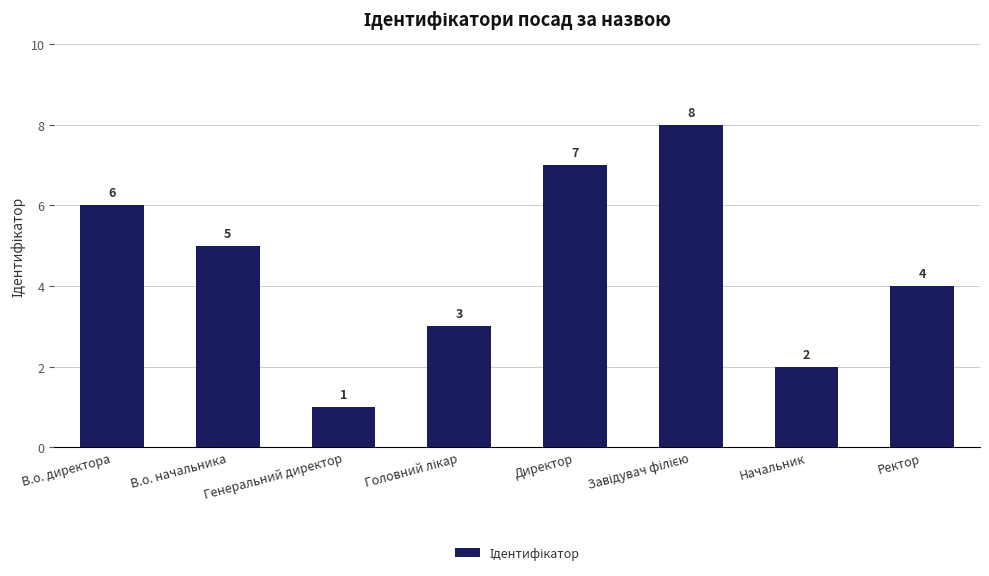

How many data points does each series have?

8